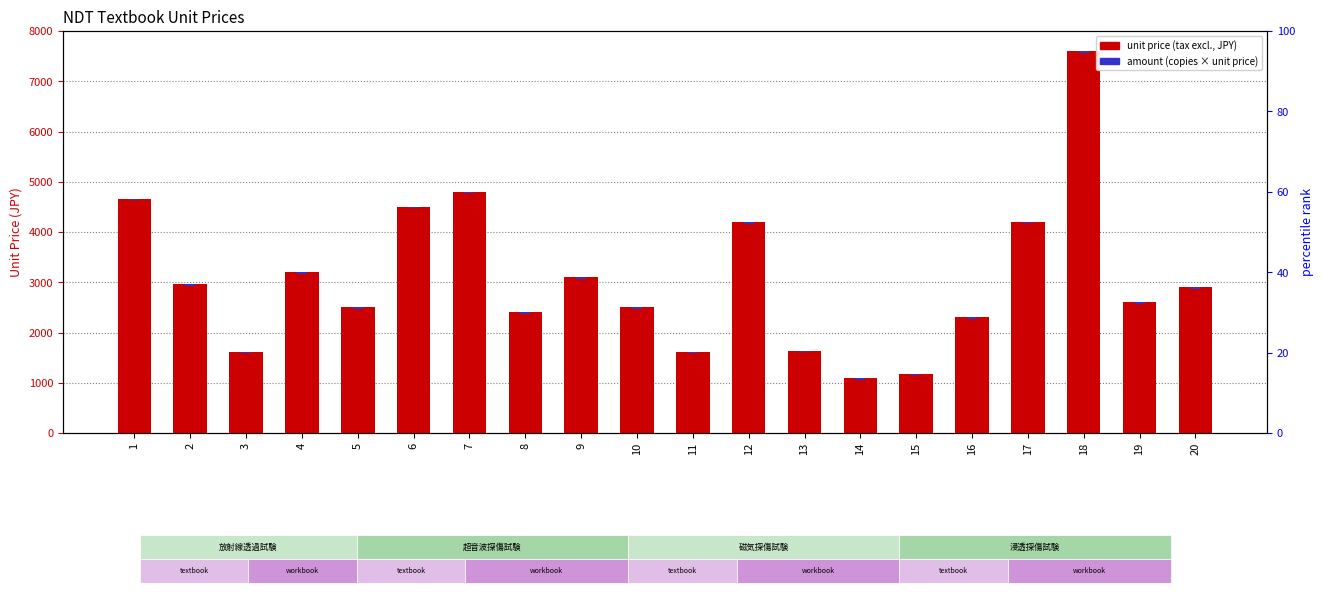

What is the smallest value displayed?

30